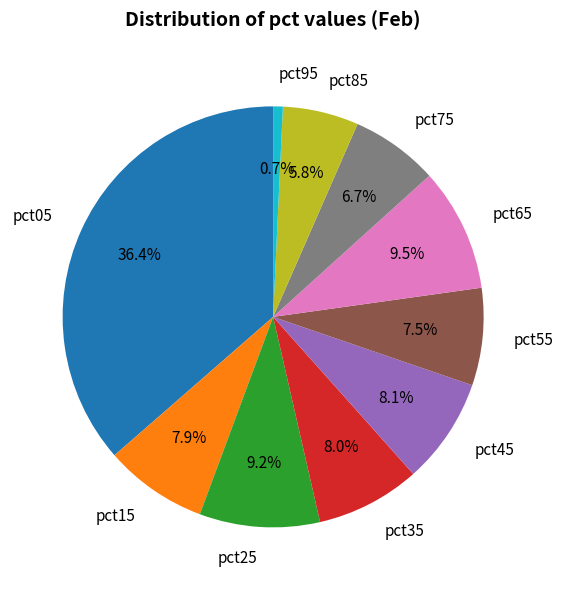

Count the number of slices in the pie.

10